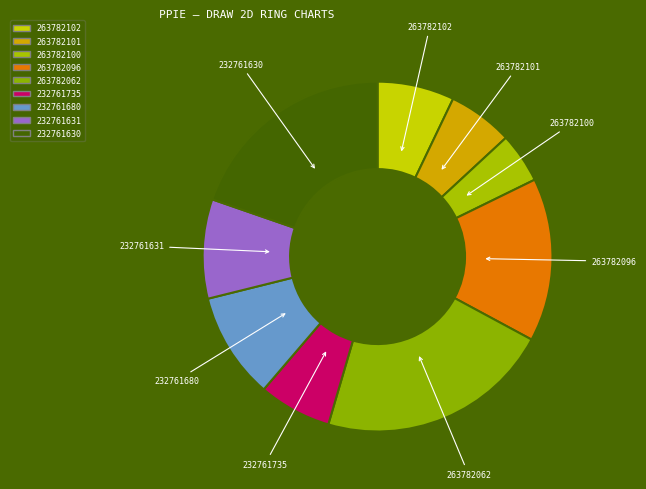

How many segments does this pie chart have?

9